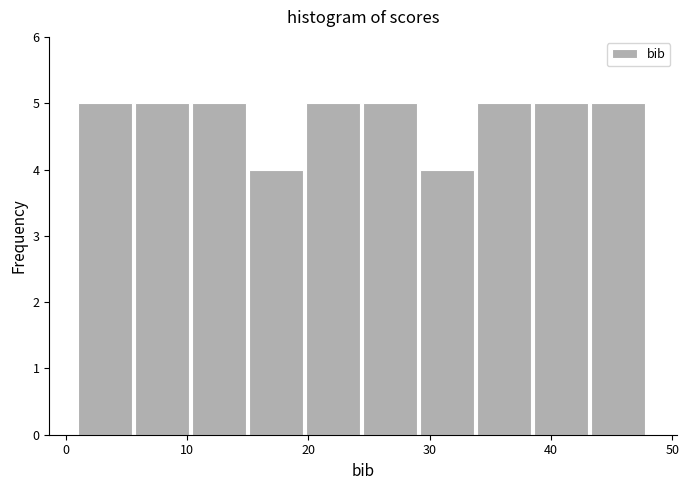

How tall is the bar that spans 38.6 to 43.3 on the x-axis? Neither the bar edges nor the heights are printed on the chart, so give them approximately, as read against the axes.

5